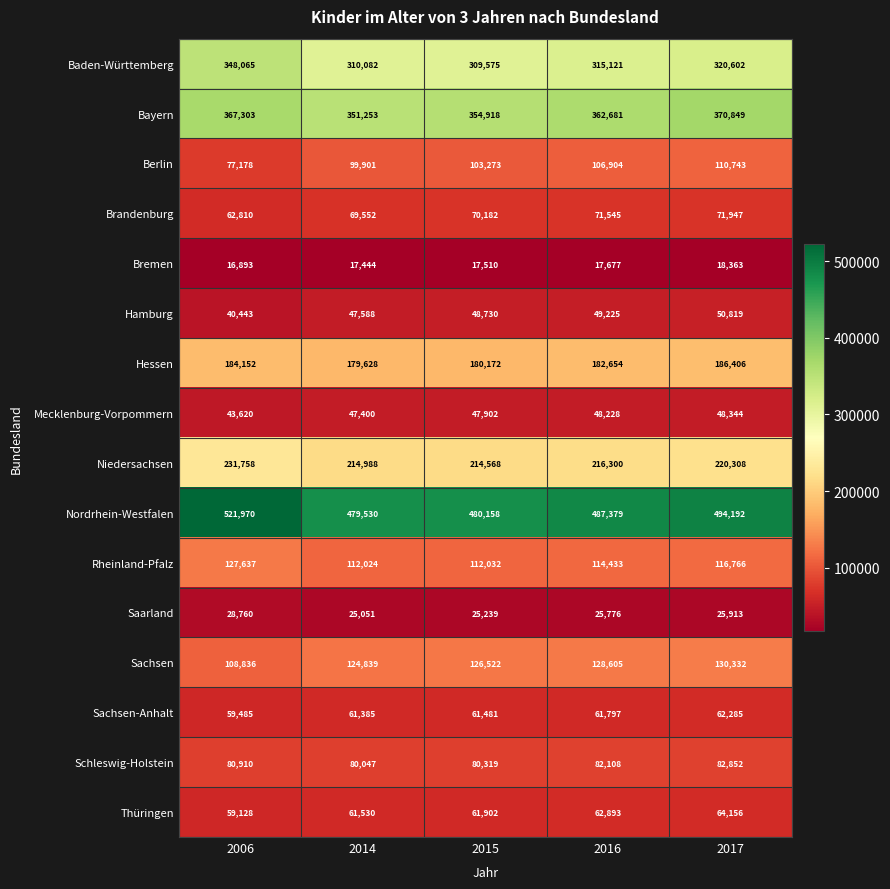

What is the difference between the maximum and minimum values in the Thüringen series?

5028